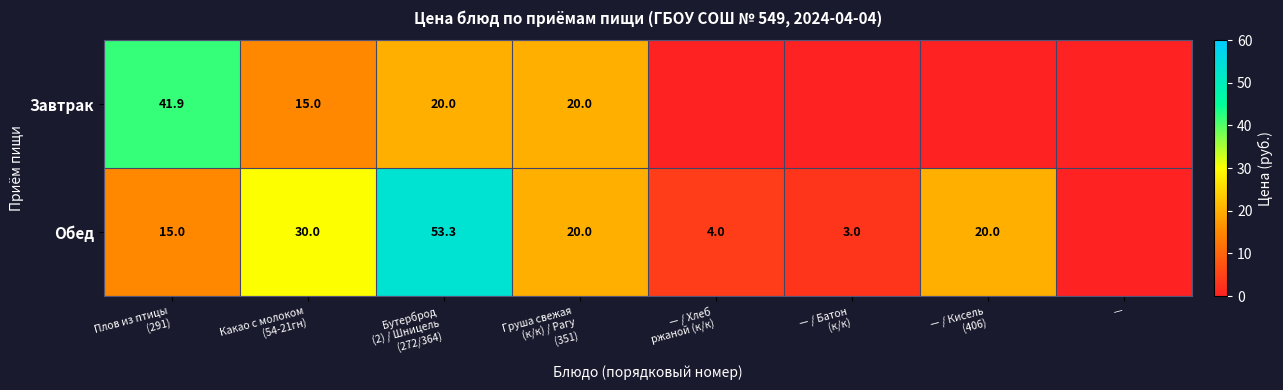

What is the sum of all Обед values?

145.3